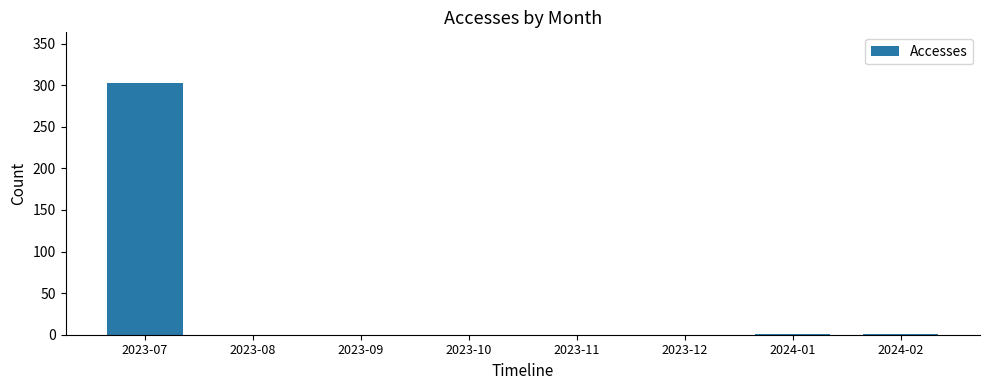

The chart shows a value of 0 at 2023-08. True or false?

True